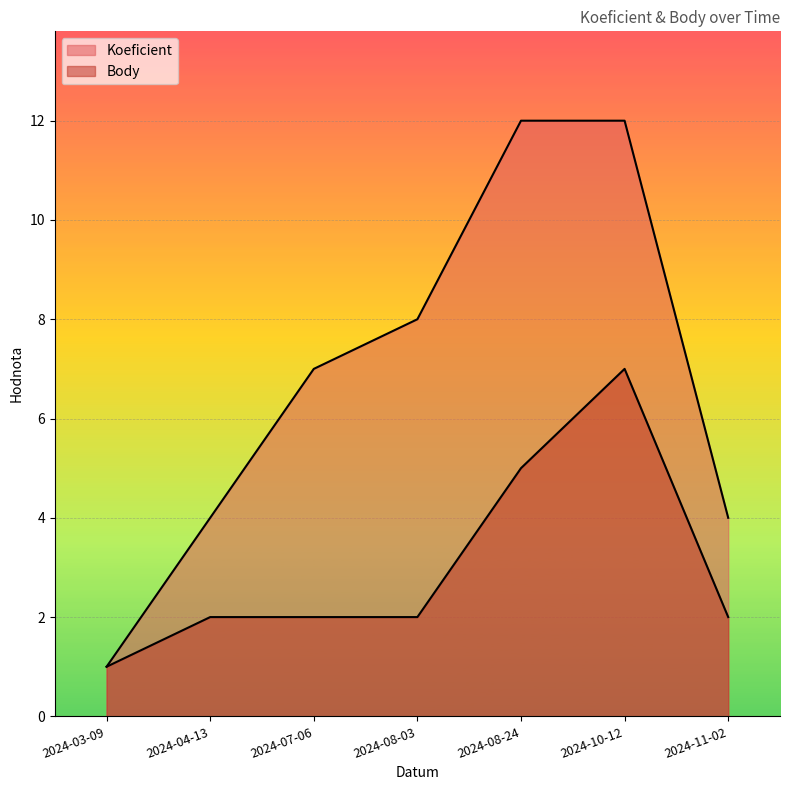

What is the value of the Koeficient point at the 6th from the left?

12